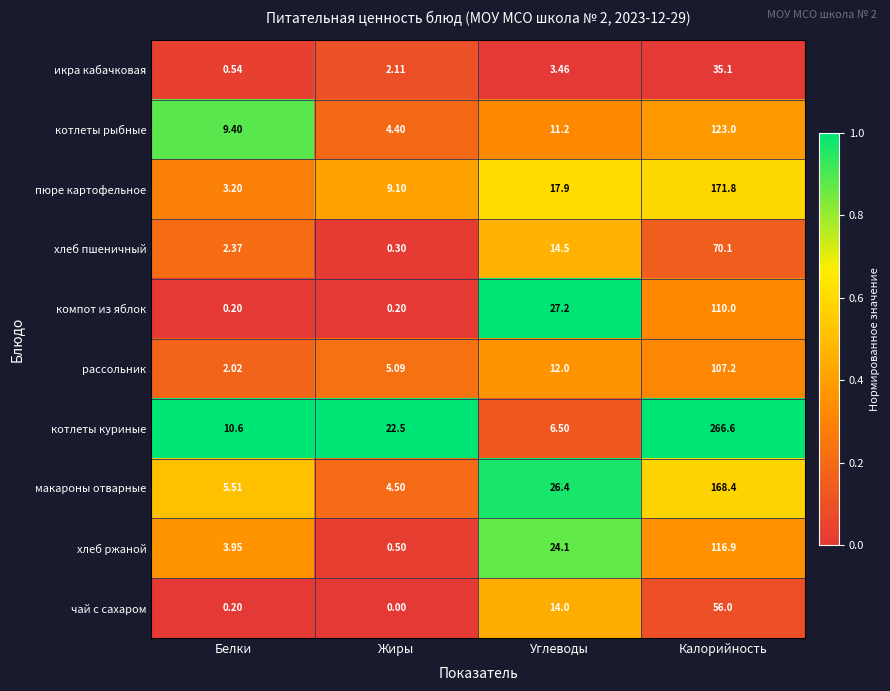

Rank the series by their maximum value, from highest to lowest.

котлеты куриные, пюре картофельное, макароны отварные, котлеты рыбные, хлеб ржаной, компот из яблок, рассольник, хлеб пшеничный, чай с сахаром, икра кабачковая